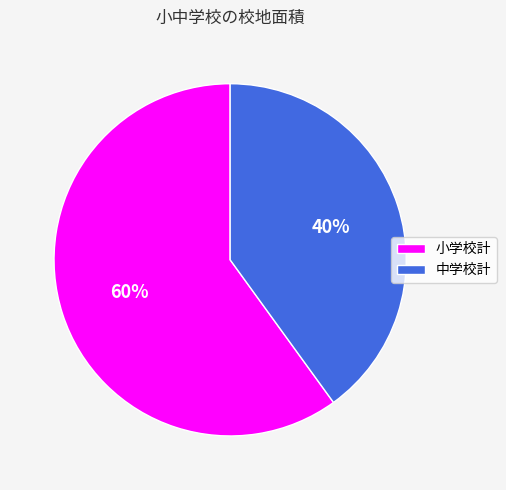

To the nearest percent, what is the average slice percentage?

50%